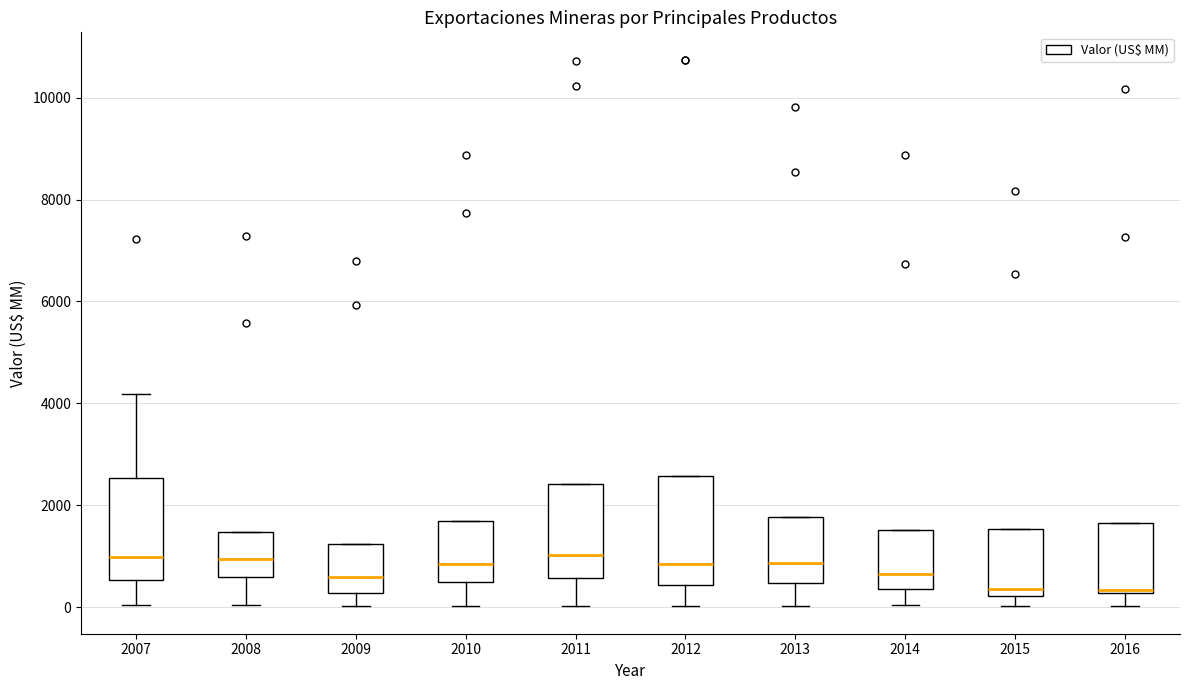

Where is the upper edge of the box at x = 2013 on the y-axis? The values are not printed on the chart, so give them approximately, as read against the axis.

1800